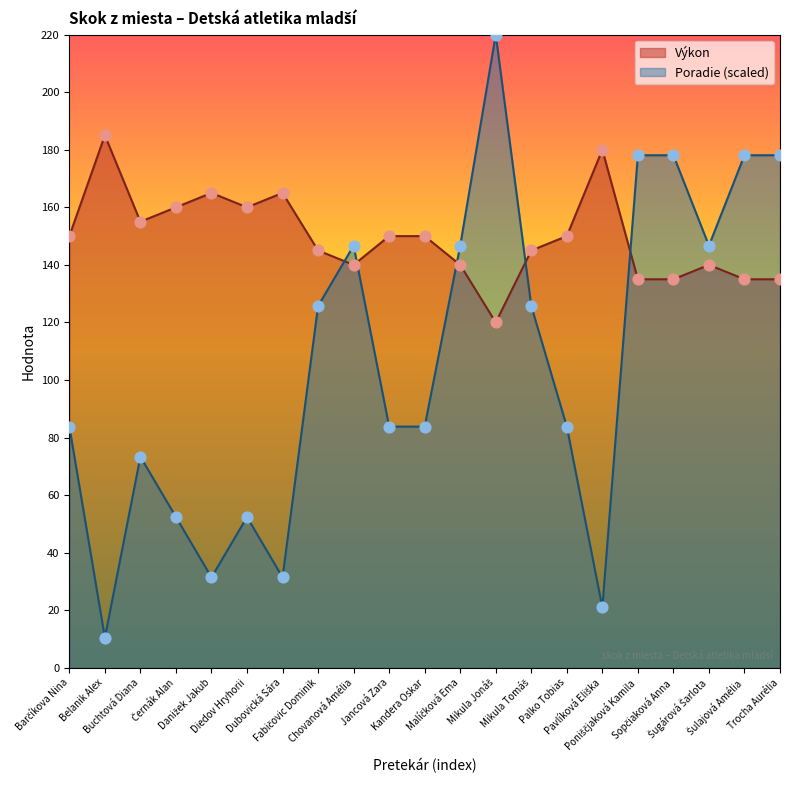

At which category is the sum across all series the highest?

Mikula Jonáš